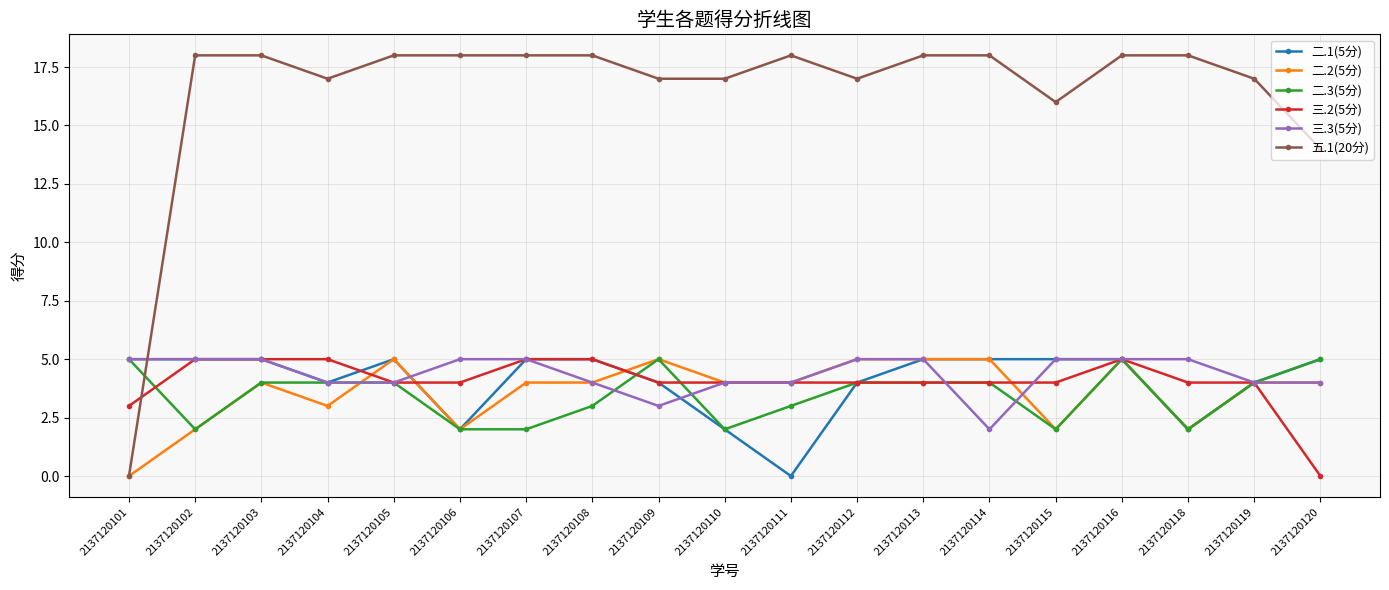

What is the sum of all 三.2(5分) values?

77